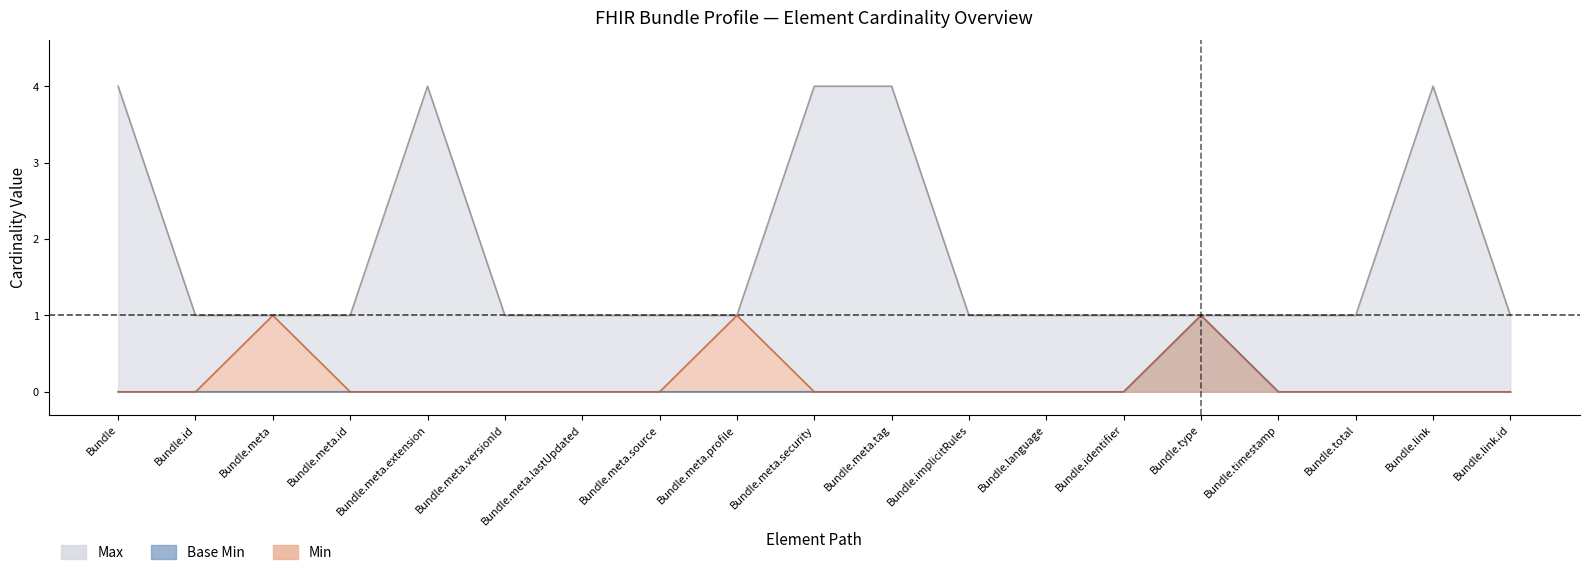

What is the average value of the Max_numeric series?

2